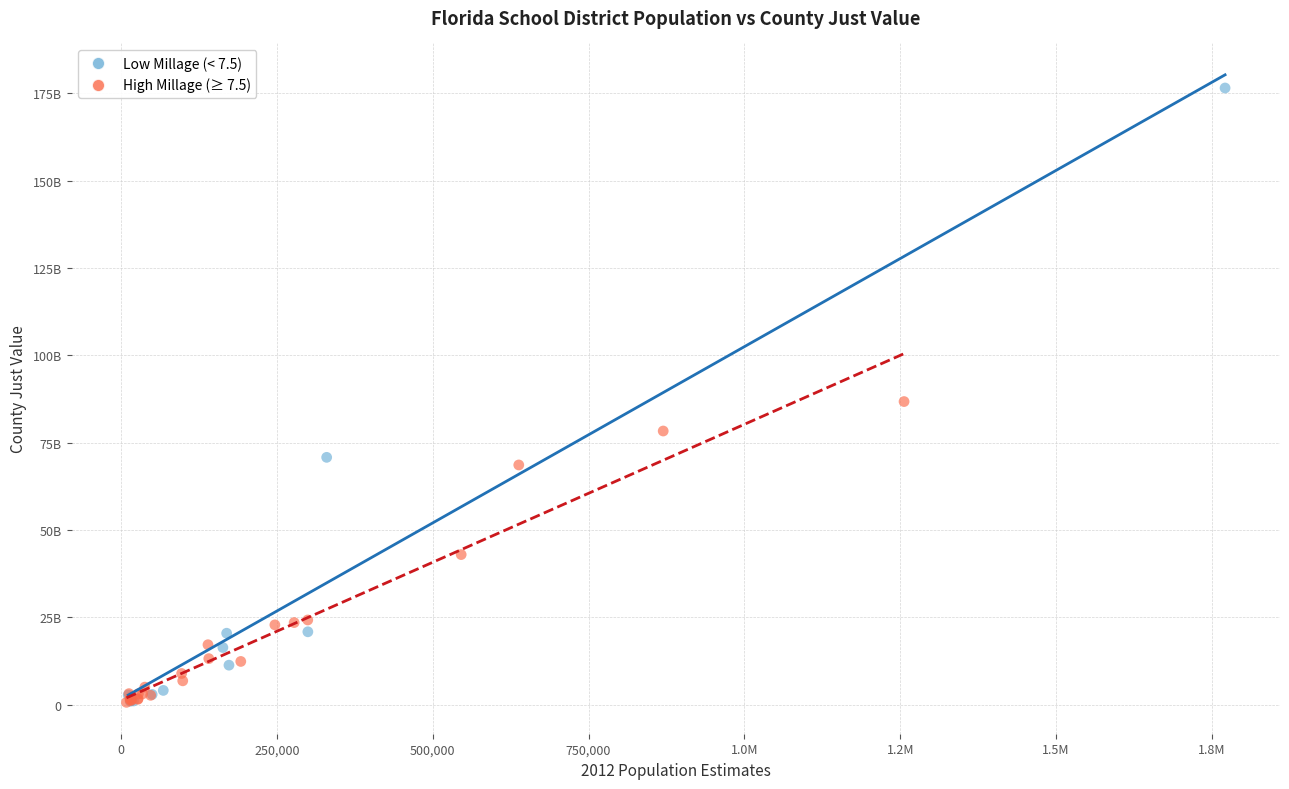

What are all the series names shown in the legend?

Low Millage (< 7.5), High Millage (≥ 7.5)